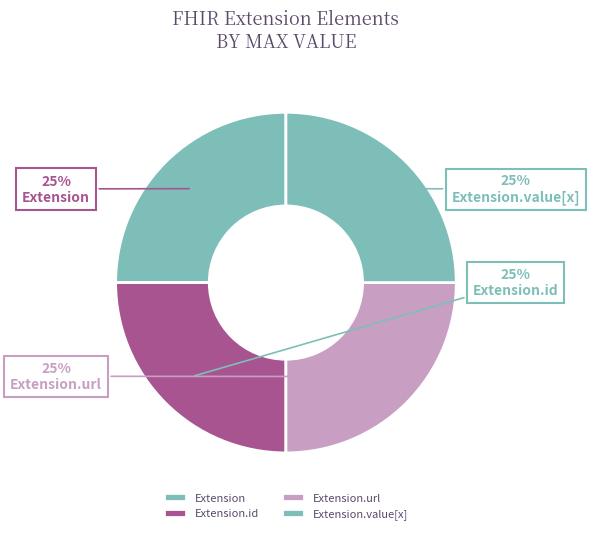

Which category has the smallest portion of the pie?

Extension